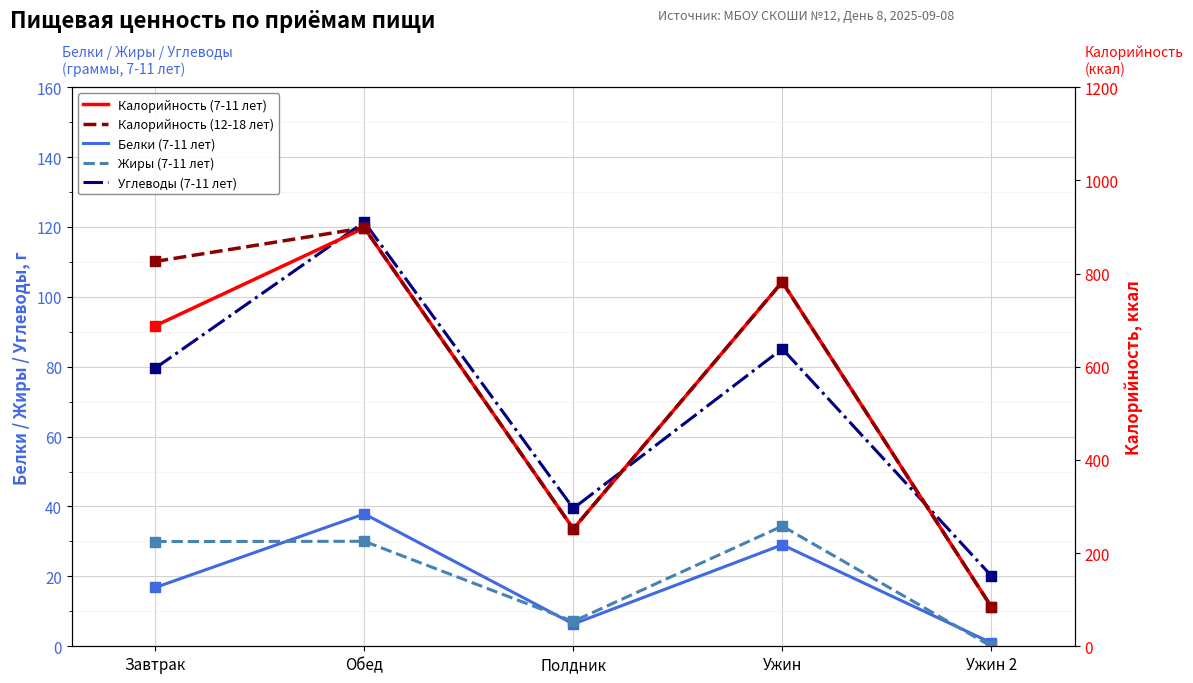

Which series reaches the minimum Y coordinate?

Жиры (7-11 лет)